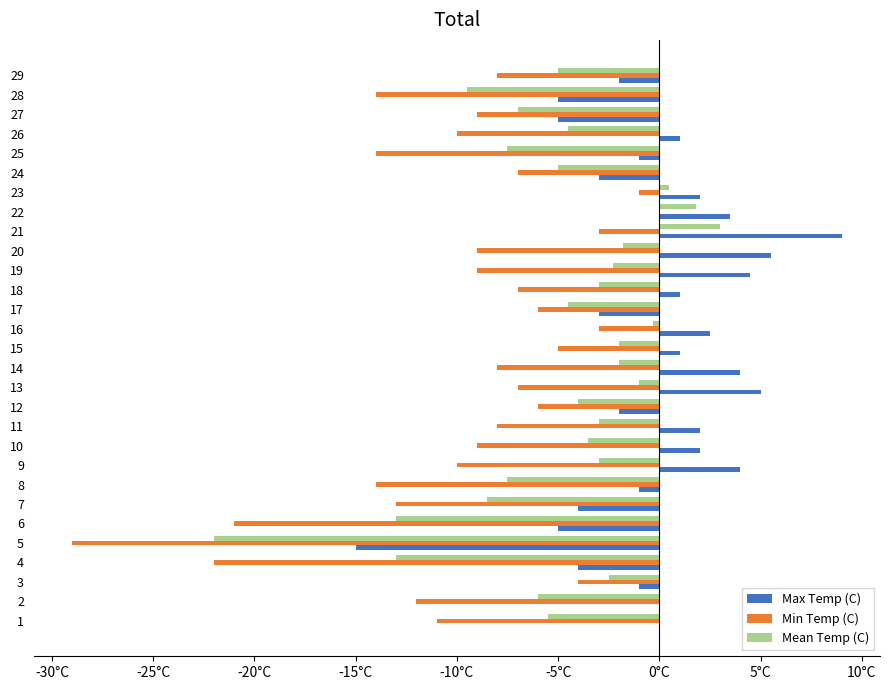

What are all the series names shown in the legend?

Max Temp (C), Min Temp (C), Mean Temp (C)